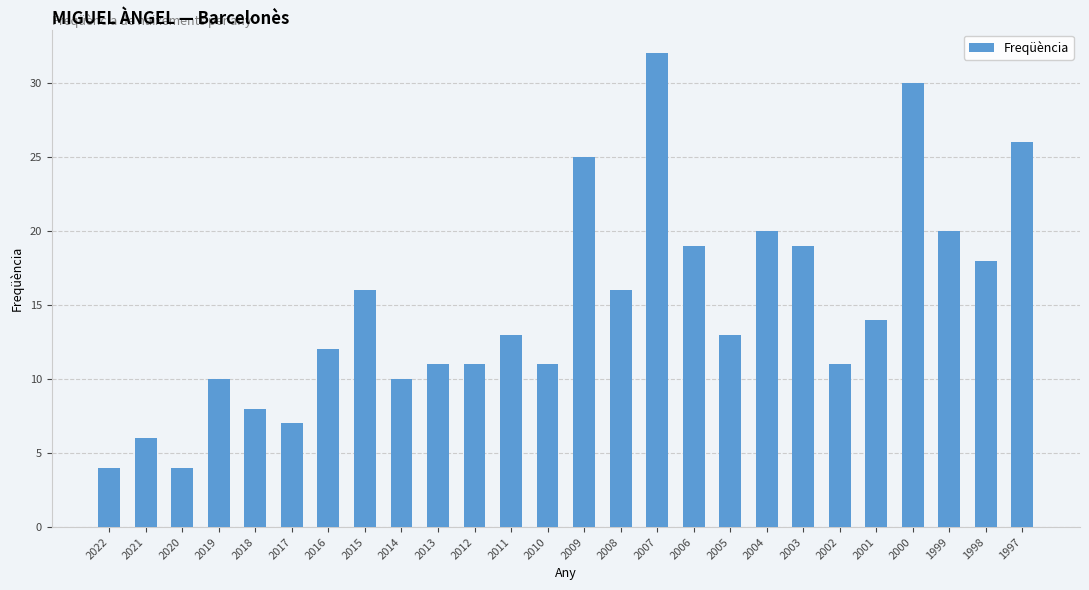

How many distinct data groups are displayed?

1